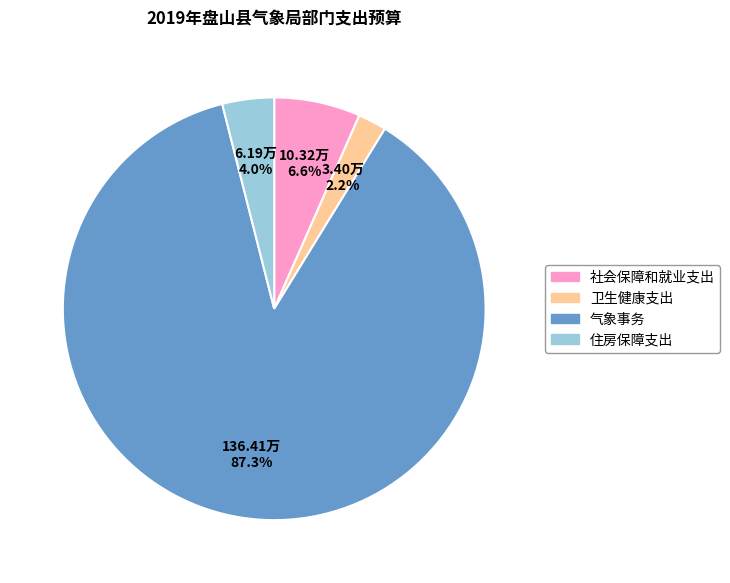

What is the majority slice?

气象事务